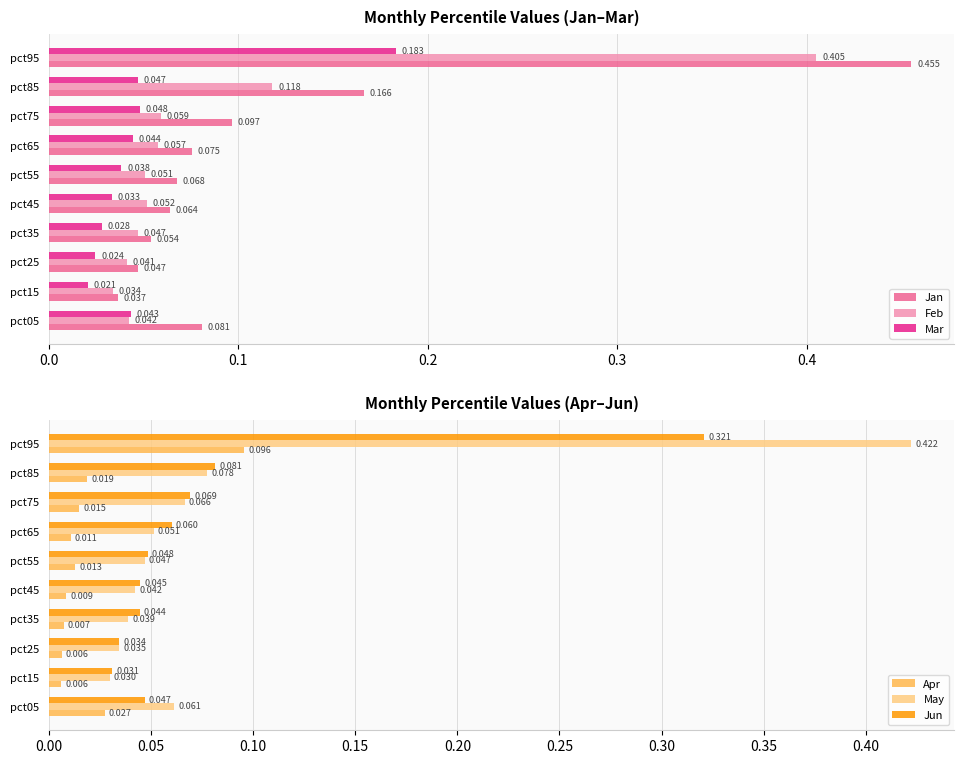

What is the maximum value shown in the chart?

0.5